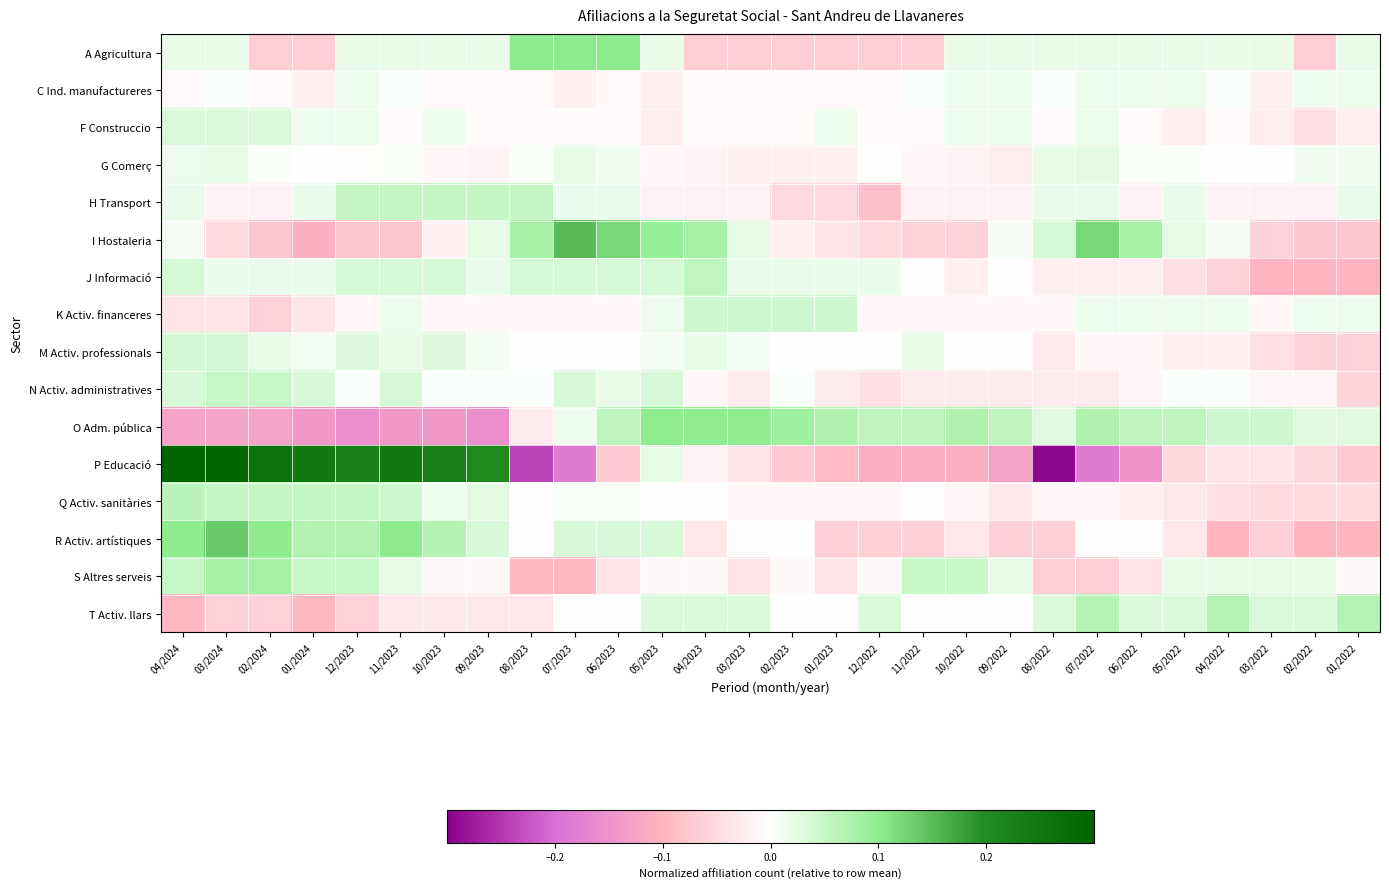

At 01/2023, list the series in order from largest to smallest.

O Adm. pública, K Activ. financeres, J Informació, F Construccio, T Activ. llars, M Activ. professionals, C Ind. manufactureres, Q Activ. sanitàries, G Comerç, N Activ. administratives, I Hostaleria, S Altres serveis, H Transport, R Activ. artístiques, A Agricultura, P Educació